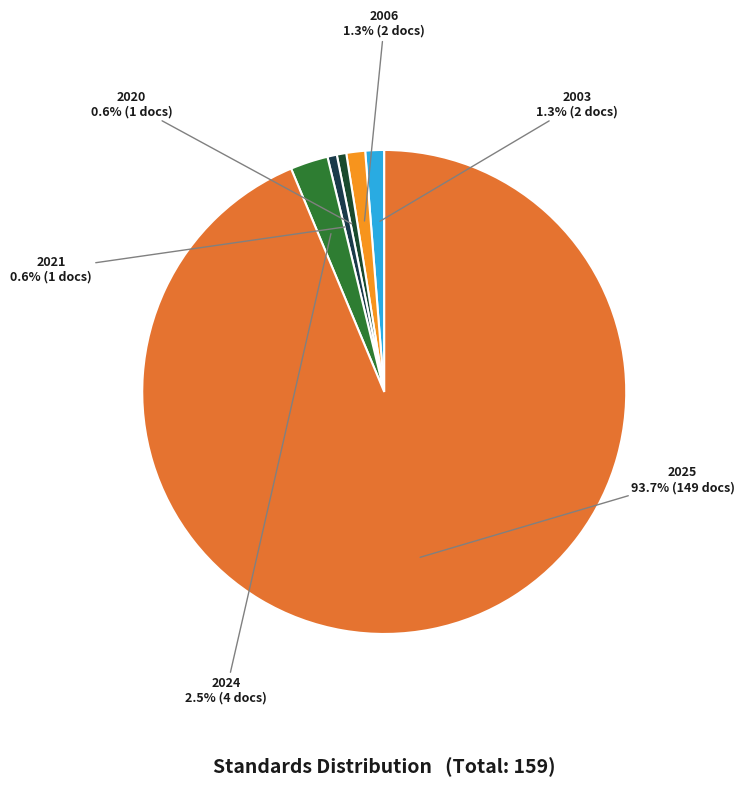

How many slices are in this pie chart?

6